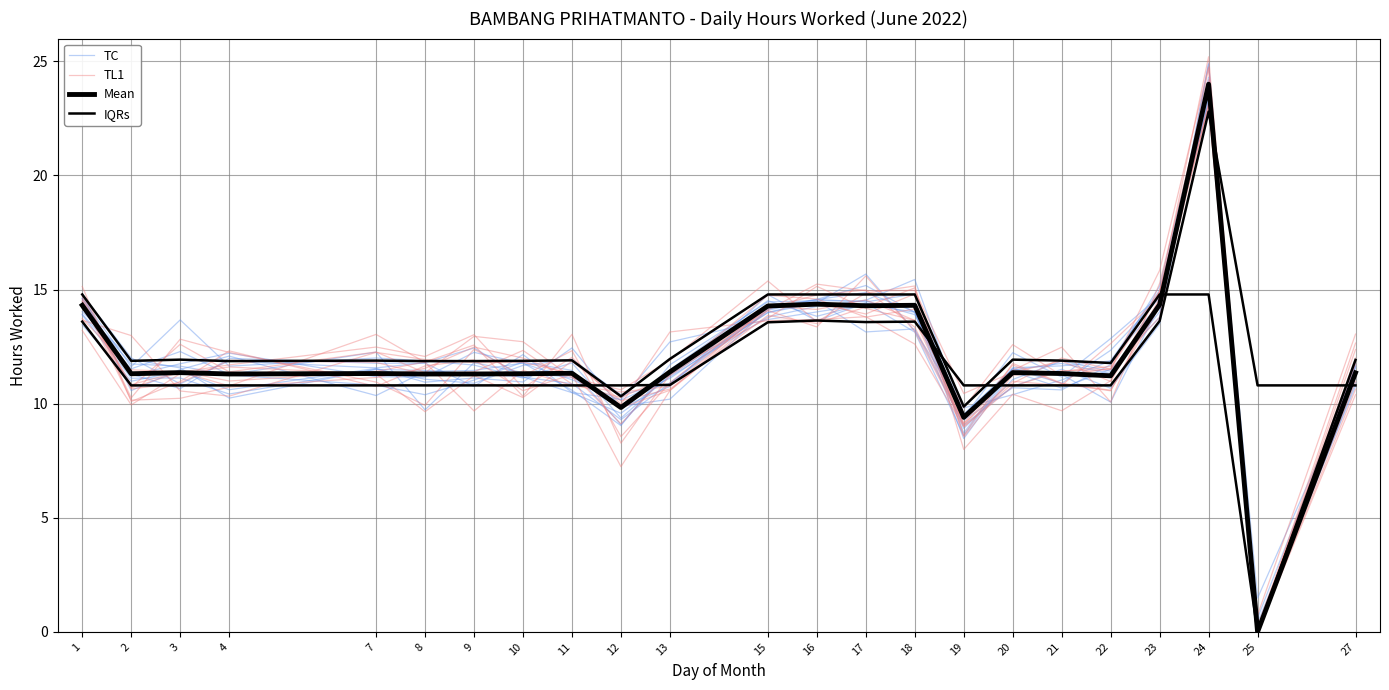

At which label is TC closest to 12?

4